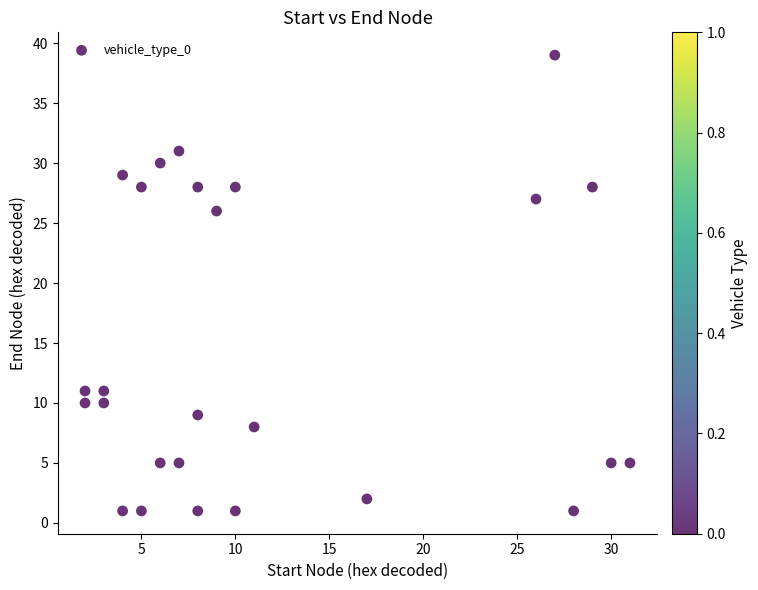

What Y value in the scatter plot is closest to 20?

26